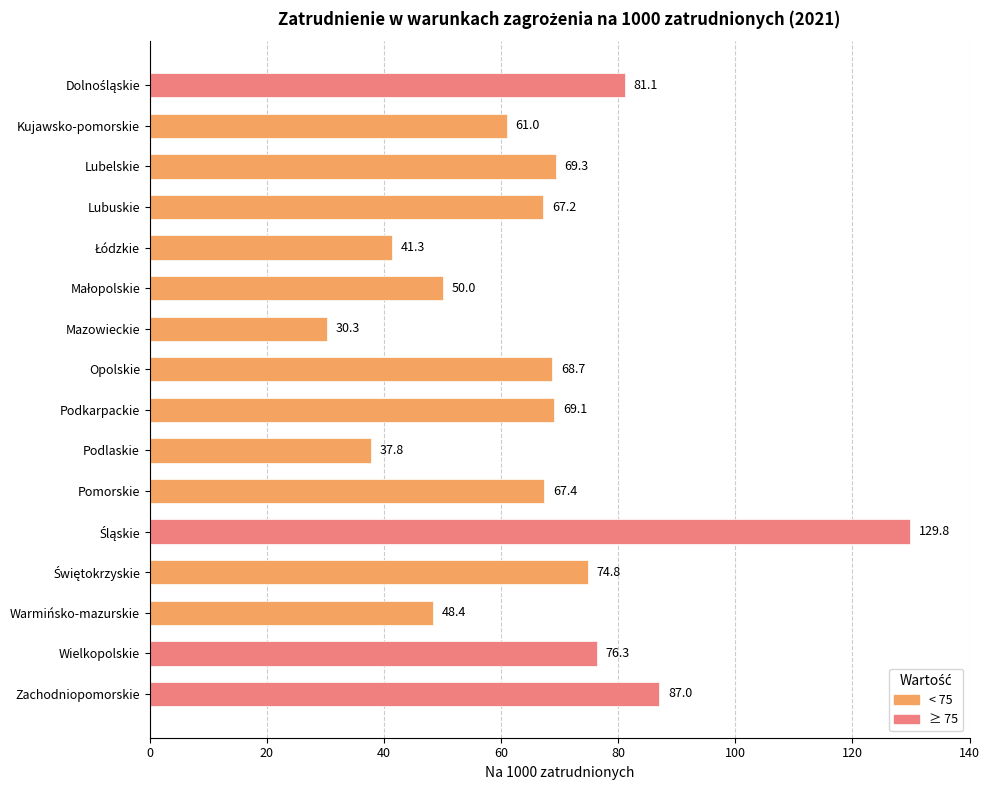

What position from the bottom is Lubuskie?

13